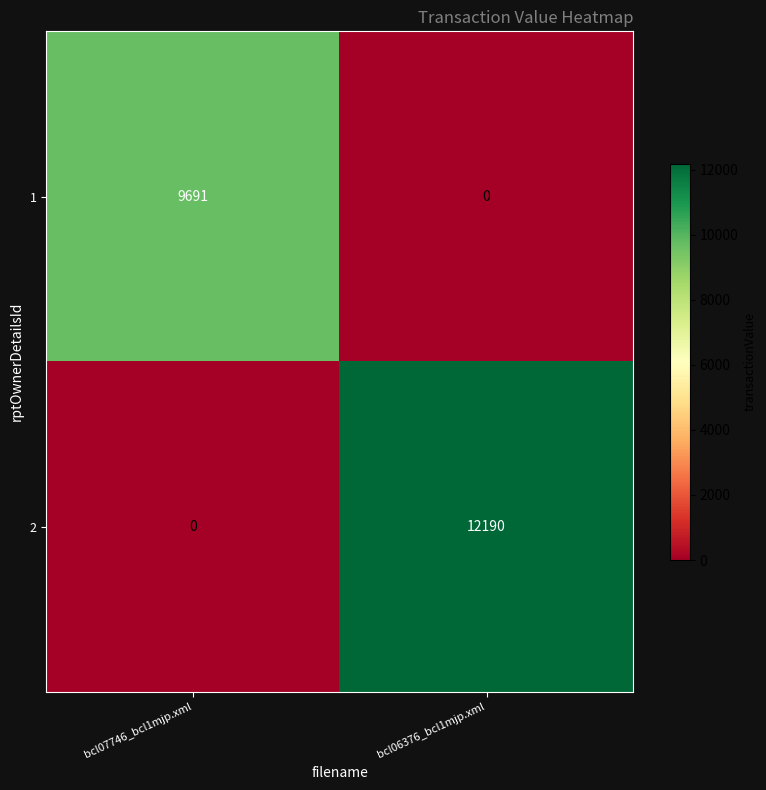

At which category is the sum across all series the highest?

bcl06376_bcl1mjp.xml